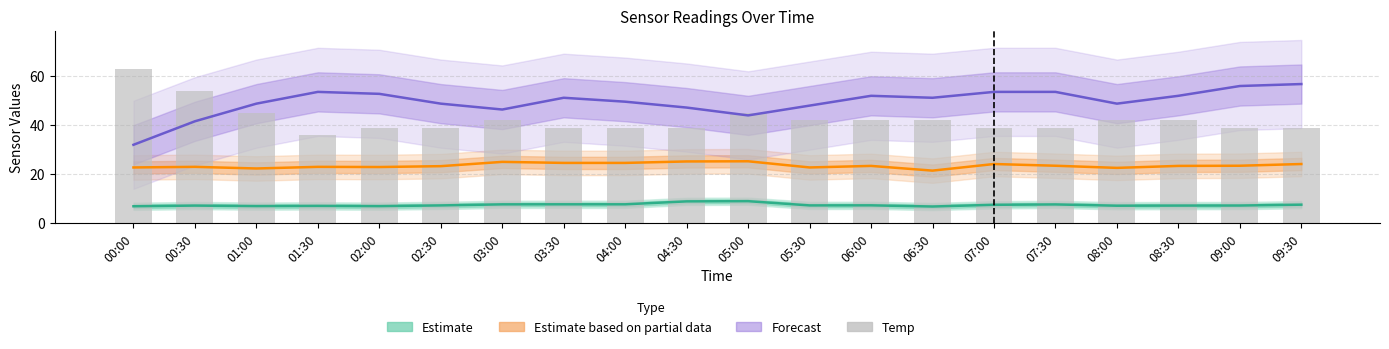

What is the average value of the Estimate (SDS_P1) series?

7.4